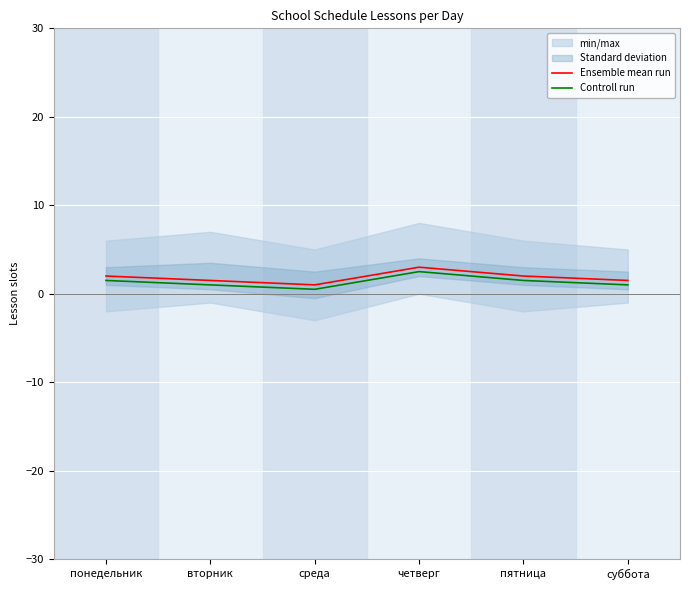

True or false: Ensemble mean run has a value of 0.4 at среда.

False